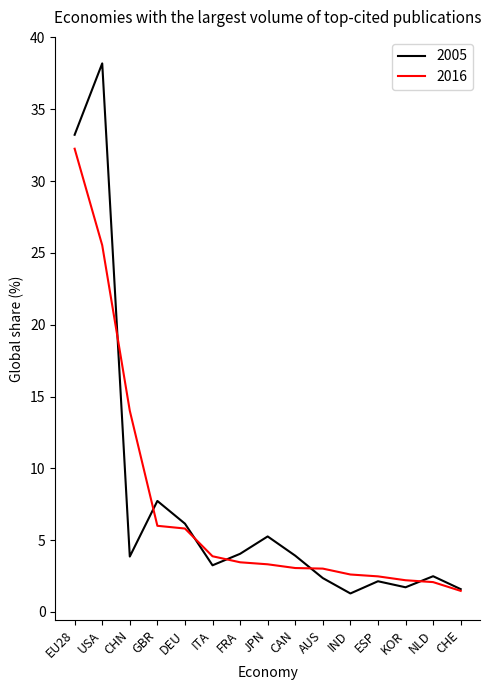

What position from the right is CHE?

1